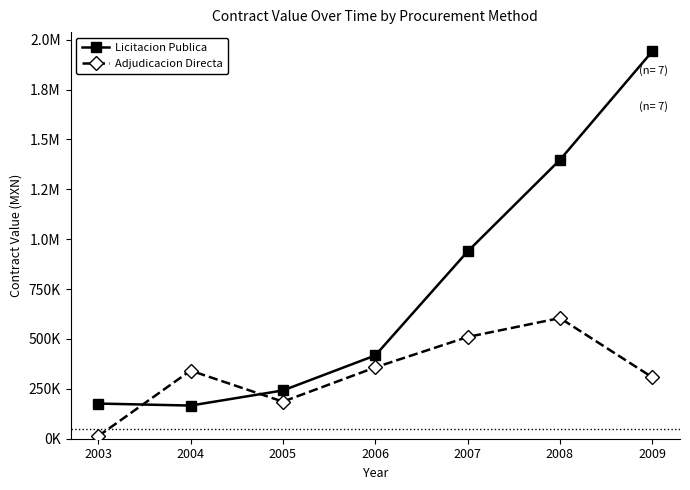

Is this an area chart (filled region under the line)?

No